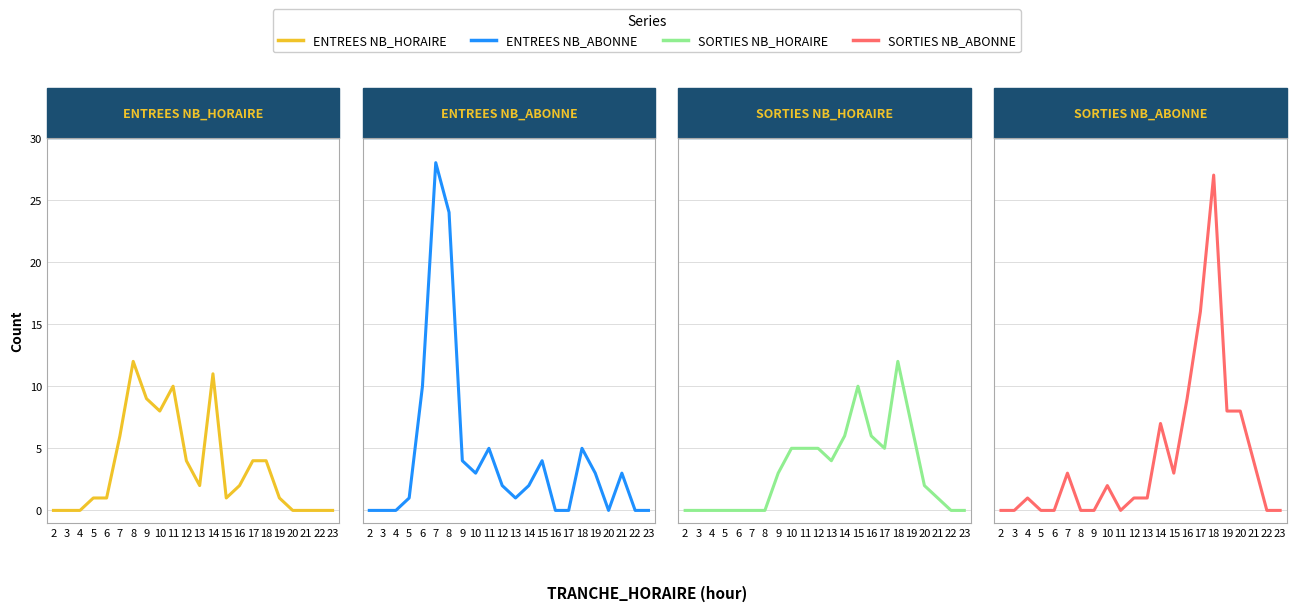

Where do SORTIES NB_HORAIRE and ENTREES NB_ABONNE first cross each other?

9 and 10